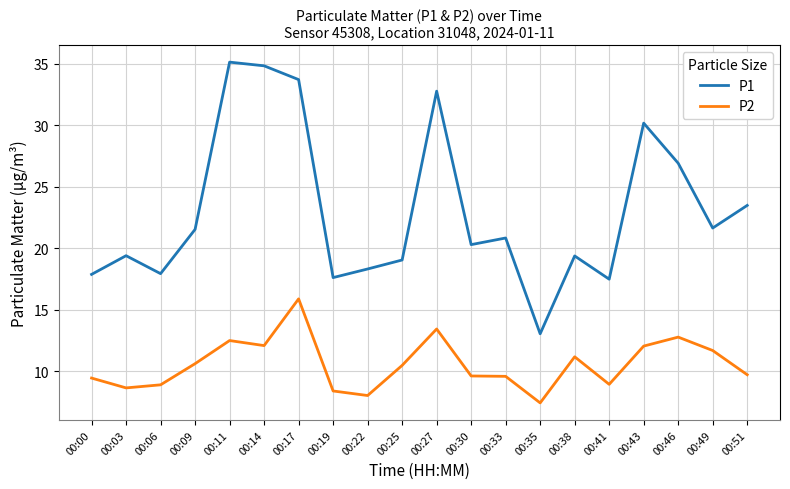

How many lines are shown in the chart?

2